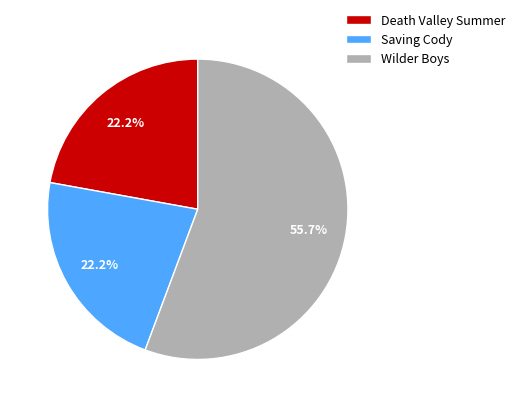

What is the largest slice in the pie chart?

Wilder Boys